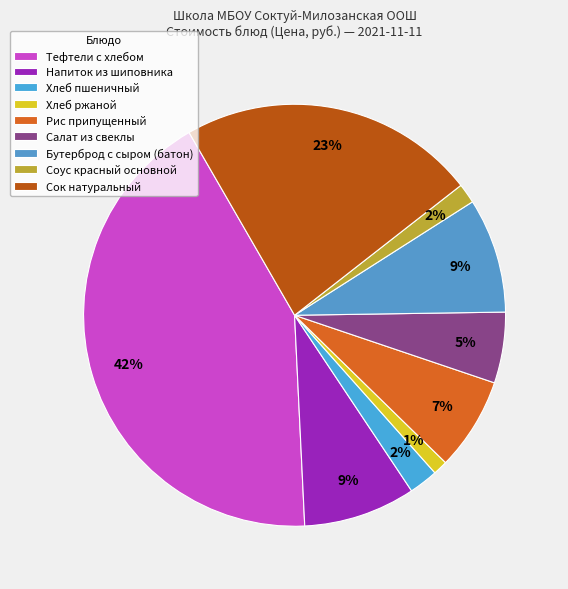

What percentage do Салат из свеклы and Хлеб ржаной together represent?

6.5%